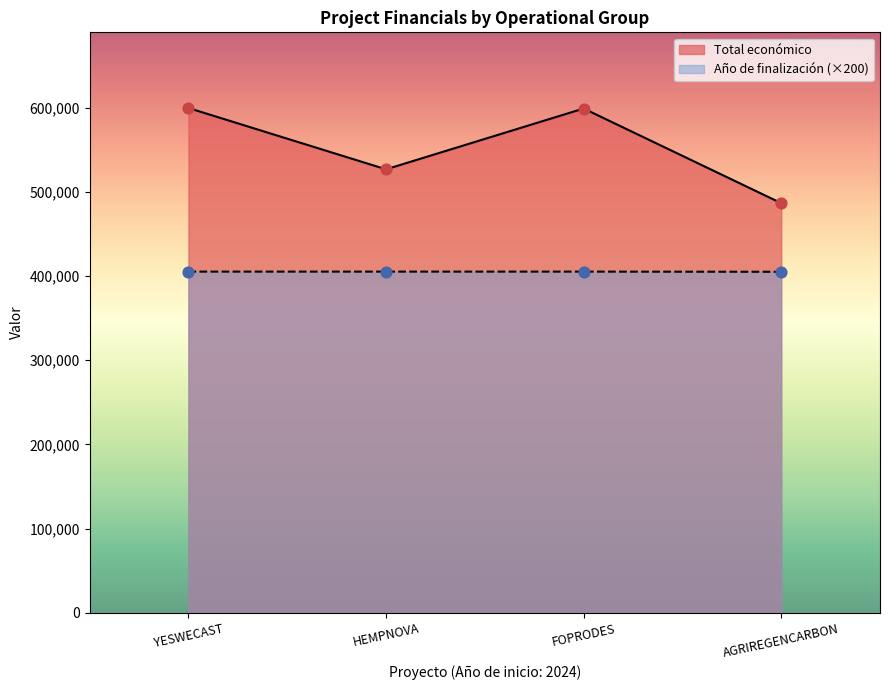

Which series has the largest total across all categories?

Total económico